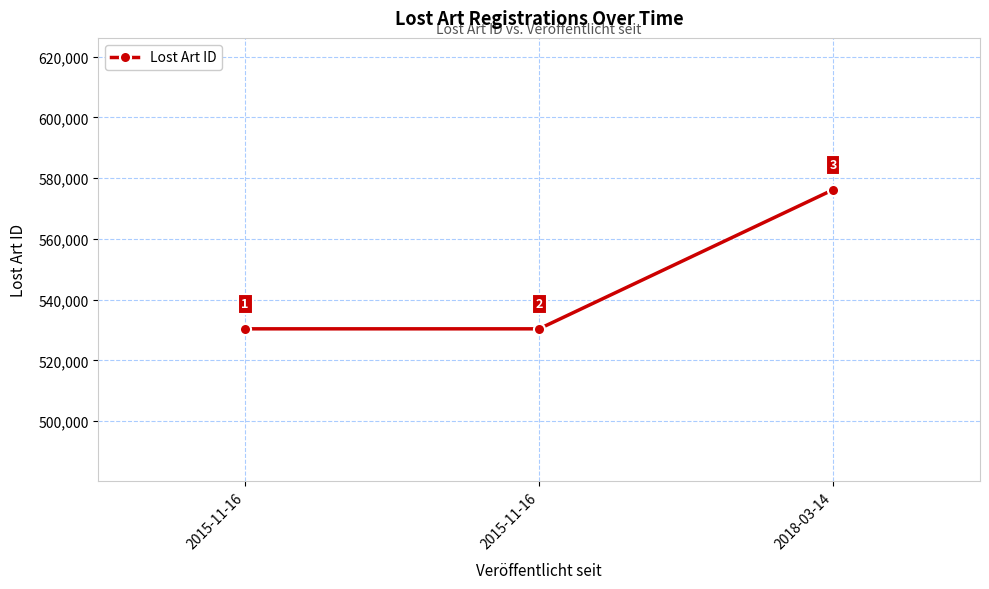

How many data points are less than 530420?

1